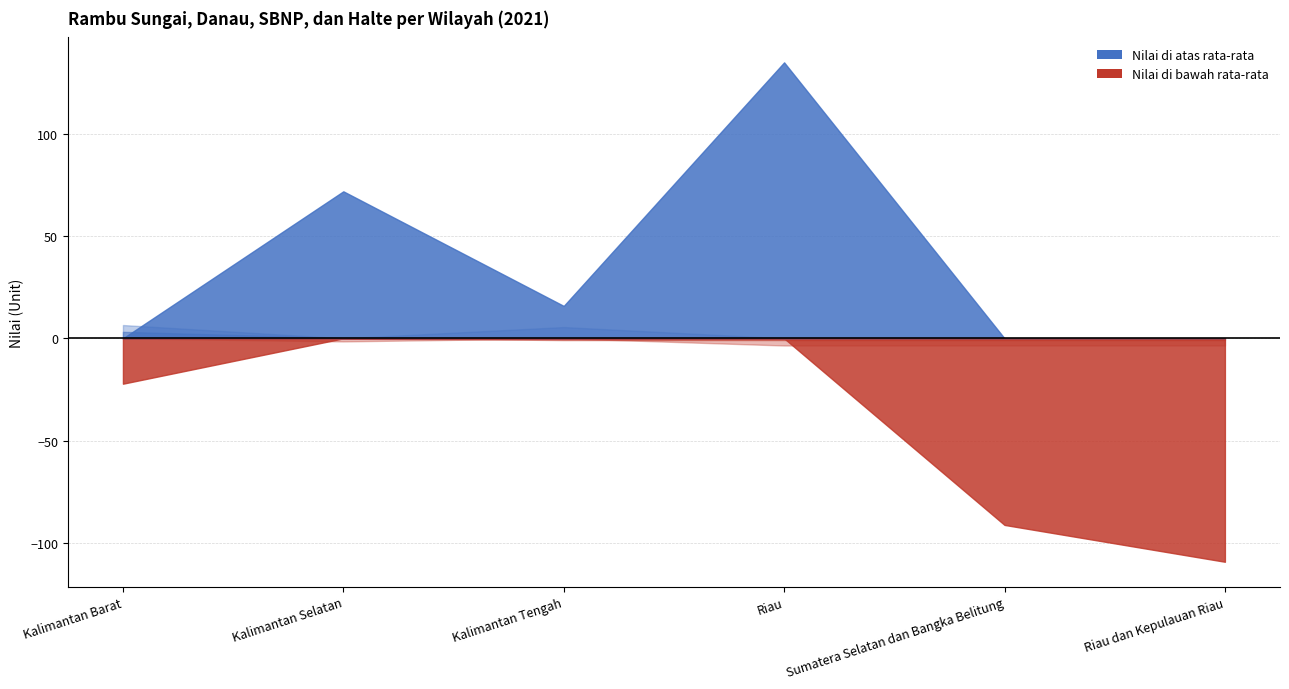

Does the chart display data point markers on the line(s)?

No